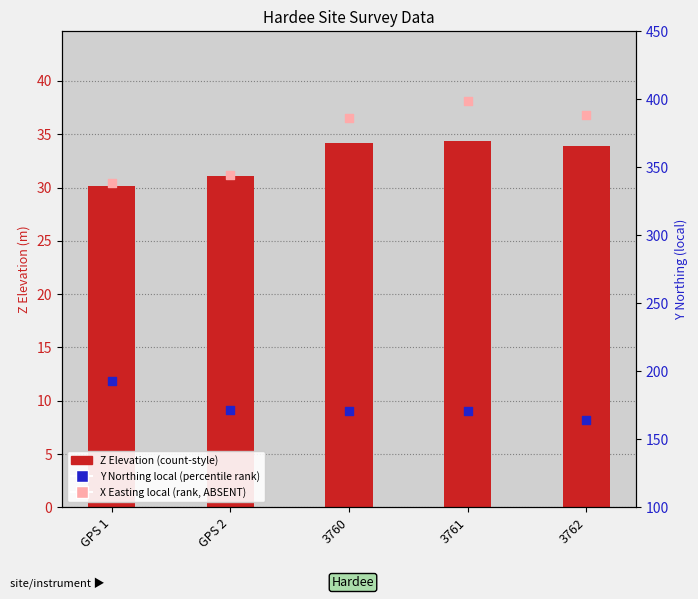

At how many categories does at least one series exceed 85?

5